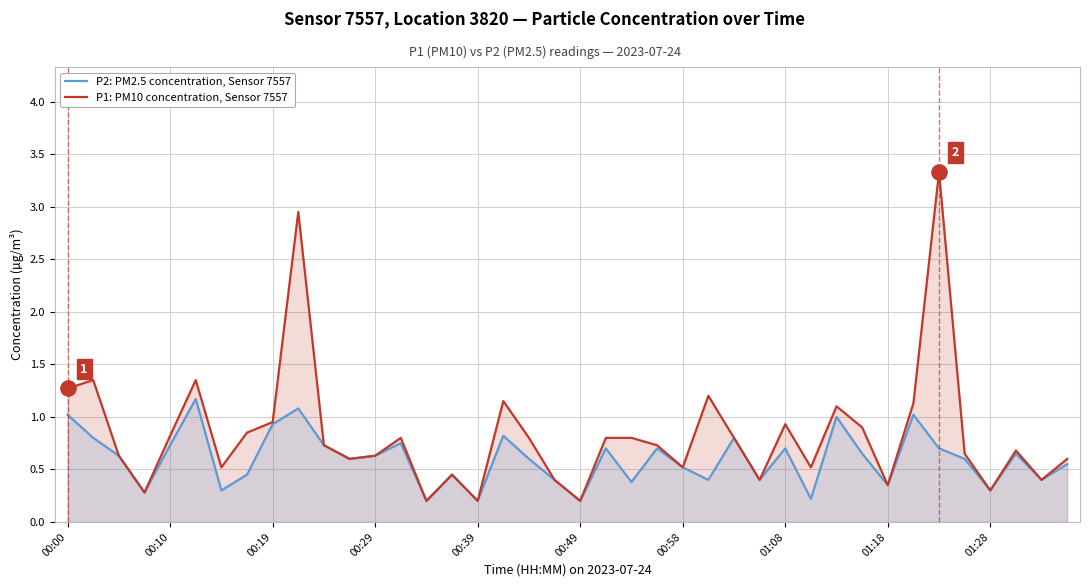

What are all the series names shown in the legend?

P2: PM2.5 concentration, Sensor 7557, P1: PM10 concentration, Sensor 7557